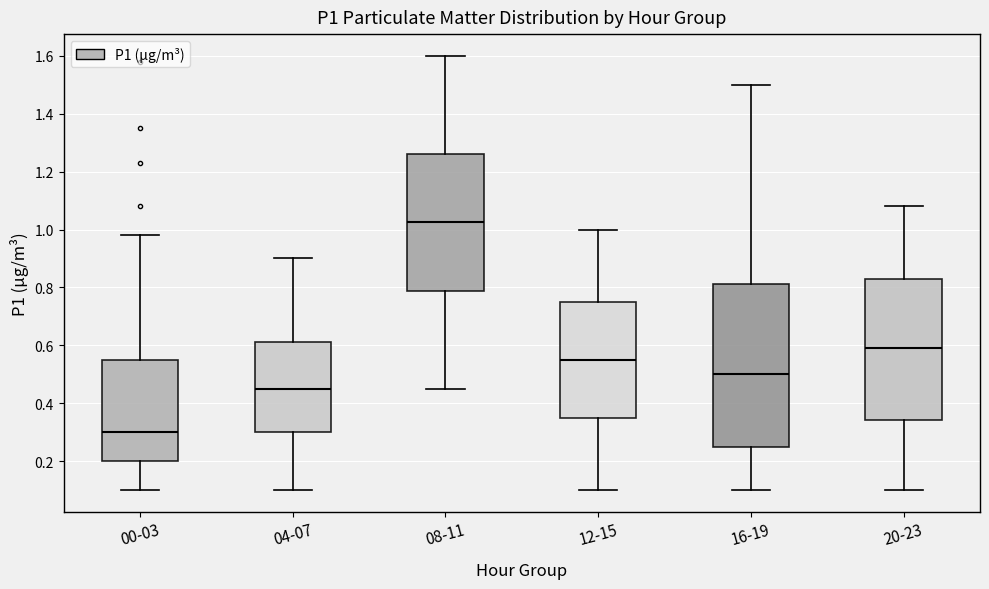

Reading left to right, read every box against the y-axis: the position of its median line, the range the box covers, and the ends of its whiskers. The values are not printed on the chart, so give them approximately, as read against the axis.

00-03: median 0.30, box 0.20 to 0.56, whiskers 0.10 to 0.98
04-07: median 0.46, box 0.30 to 0.62, whiskers 0.10 to 0.90
08-11: median 1.02, box 0.78 to 1.26, whiskers 0.46 to 1.60
12-15: median 0.56, box 0.36 to 0.76, whiskers 0.10 to 1.00
16-19: median 0.50, box 0.26 to 0.82, whiskers 0.10 to 1.50
20-23: median 0.60, box 0.34 to 0.82, whiskers 0.10 to 1.08